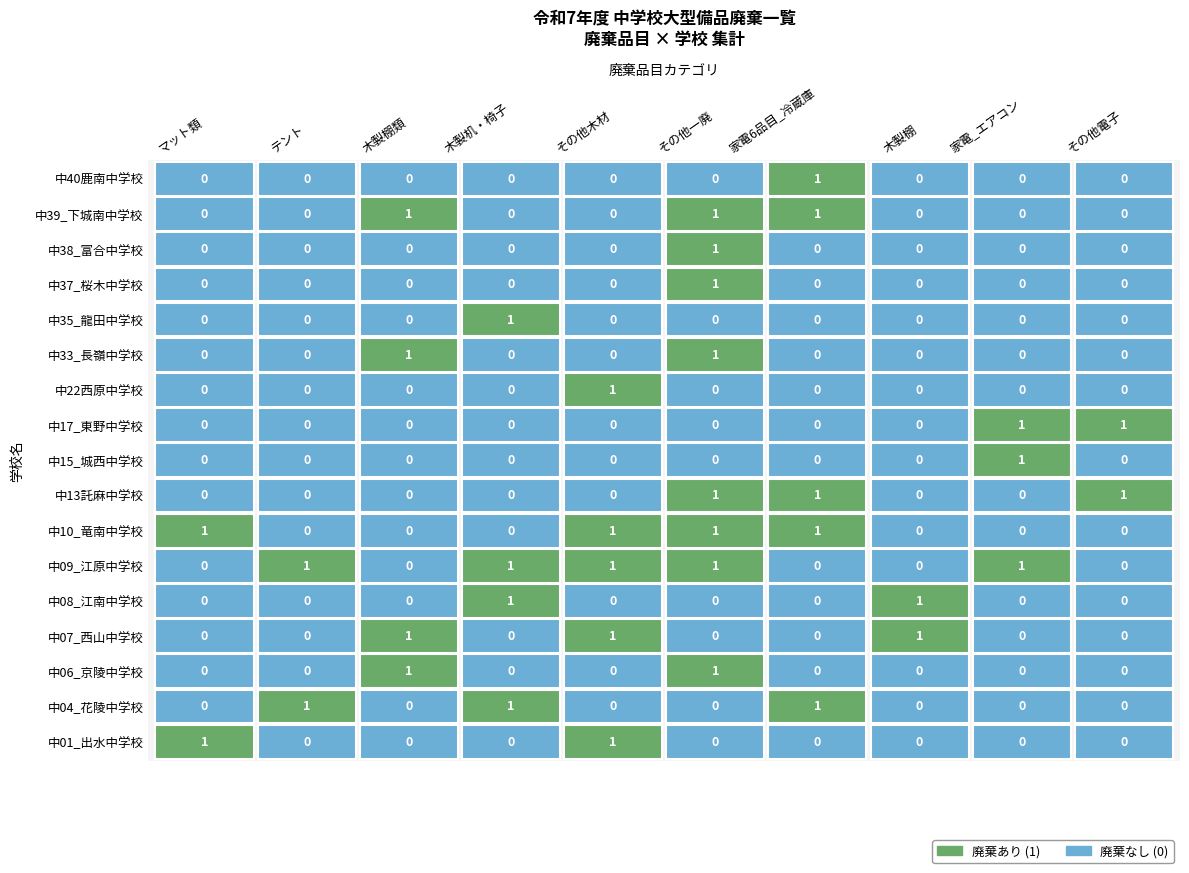

What is the total value across all series at 7?

2